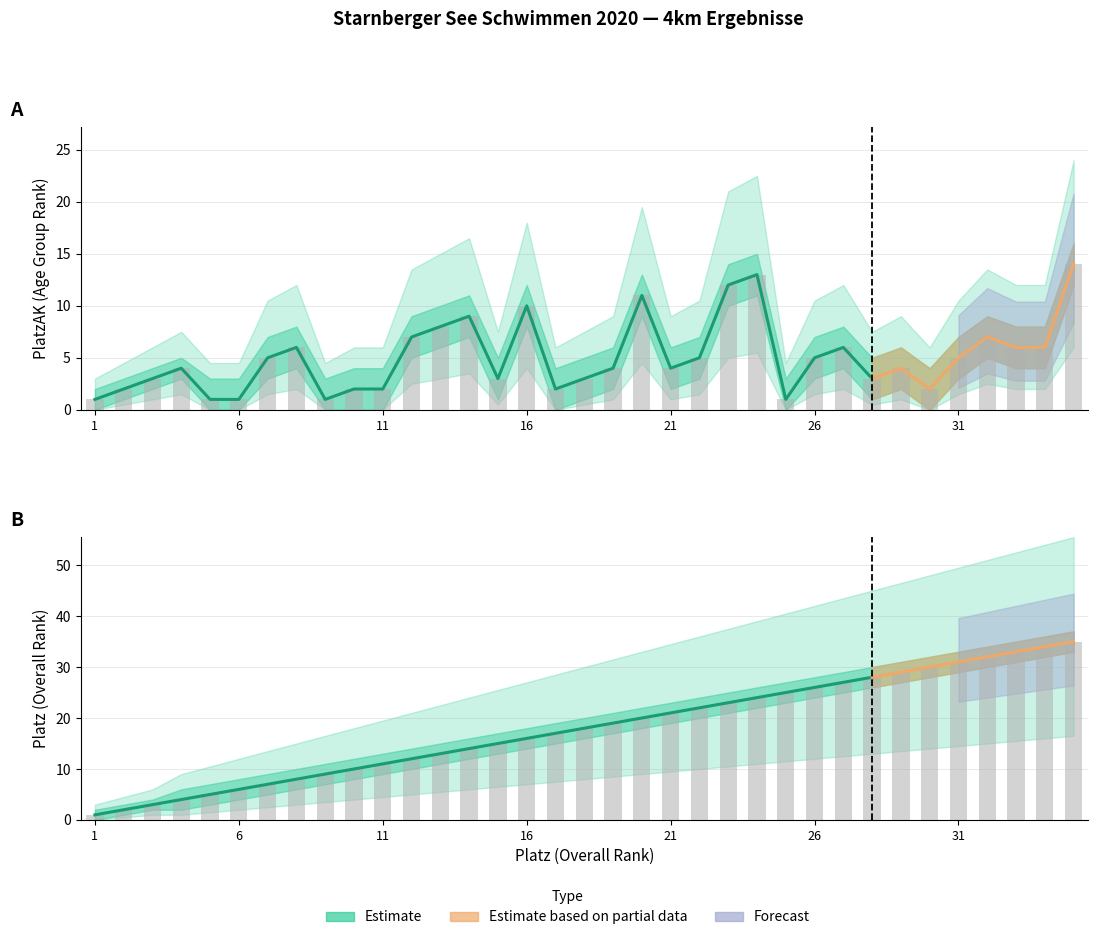

Reading right to left, extract all data points from this chart.

PlatzAK: 35=14	34=6	33=6	32=7	31=5	30=2	29=4	28=3	27=6	26=5	25=1	24=13	23=12	22=5	21=4	20=11	19=4	18=3	17=2	16=10	15=3	14=9	13=8	12=7	11=2	10=2	9=1	8=6	7=5	6=1	5=1	4=4	3=3	2=2	1=1
PlatzAK_upper: 35=16	34=8	33=8	32=9	31=7	30=4	29=6	28=5	27=8	26=7	25=3	24=15	23=14	22=7	21=6	20=13	19=6	18=5	17=4	16=12	15=5	14=11	13=10	12=9	11=4	10=4	9=3	8=8	7=7	6=3	5=3	4=5	3=4	2=3	1=2
PlatzAK_lower: 35=12	34=4	33=4	32=5	31=3	30=0	29=2	28=1	27=4	26=3	25=0	24=11	23=10	22=3	21=2	20=9	19=2	18=1	17=0	16=8	15=1	14=7	13=6	12=5	11=0	10=0	9=0	8=4	7=3	6=0	5=0	4=3	3=2	2=1	1=0
Platz: 35=35	34=34	33=33	32=32	31=31	30=30	29=29	28=28	27=27	26=26	25=25	24=24	23=23	22=22	21=21	20=20	19=19	18=18	17=17	16=16	15=15	14=14	13=13	12=12	11=11	10=10	9=9	8=8	7=7	6=6	5=5	4=4	3=3	2=2	1=1
Platz_upper: 35=37	34=36	33=35	32=34	31=33	30=32	29=31	28=30	27=29	26=28	25=27	24=26	23=25	22=24	21=23	20=22	19=21	18=20	17=19	16=18	15=17	14=16	13=15	12=14	11=13	10=12	9=11	8=10	7=9	6=8	5=7	4=6	3=4	2=3	1=2
Platz_lower: 35=33	34=32	33=31	32=30	31=29	30=28	29=27	28=26	27=25	26=24	25=23	24=22	23=21	22=20	21=19	20=18	19=17	18=16	17=15	16=14	15=13	14=12	13=11	12=10	11=9	10=8	9=7	8=6	7=5	6=4	5=3	4=2	3=2	2=1	1=0